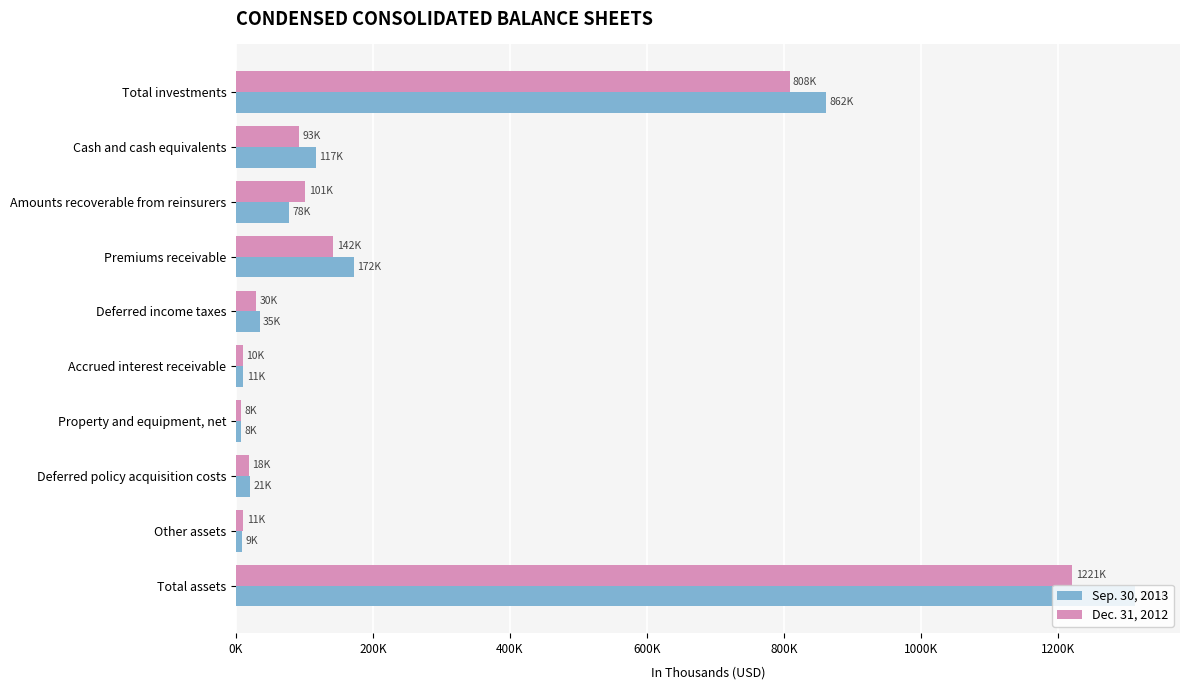

What is the sum of all Sep. 30, 2013 values?

2623970